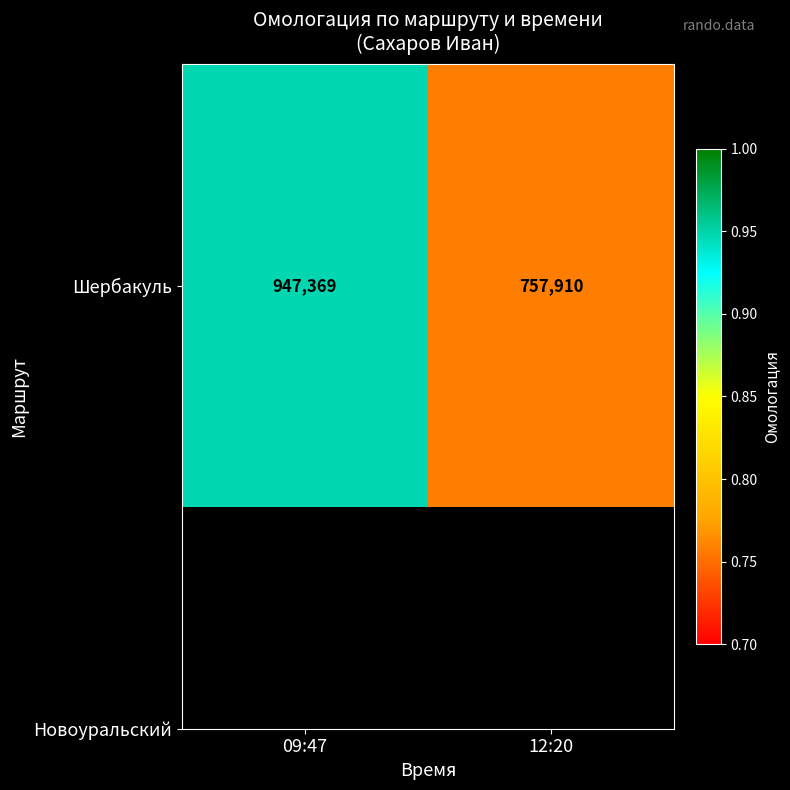

List the labels in order of value, smallest first.

12:20, 09:47